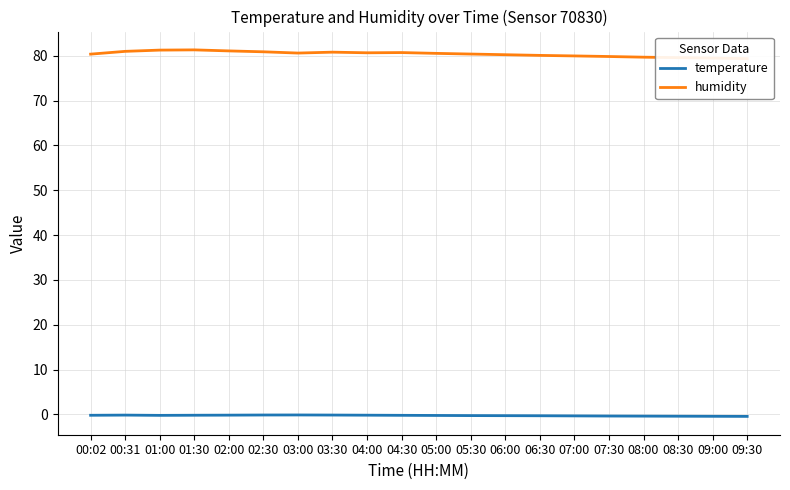

At how many categories does at least one series exceed 24?

20